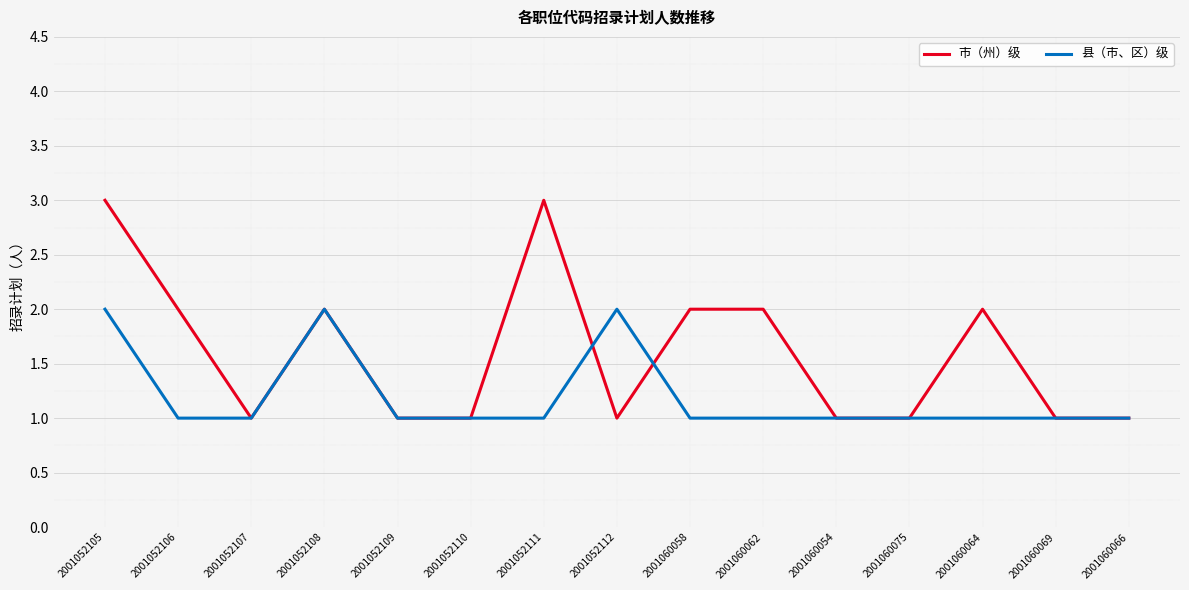

Does the chart have visible grid lines?

Yes